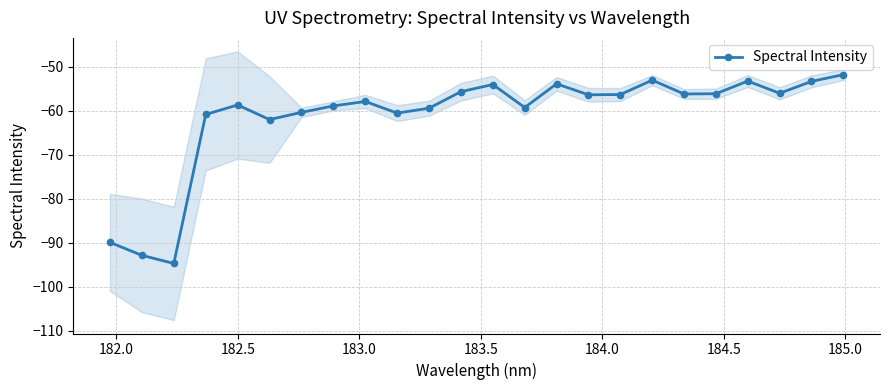

True or false: Spectral Intensity has more than 2 interior local peaks.

True